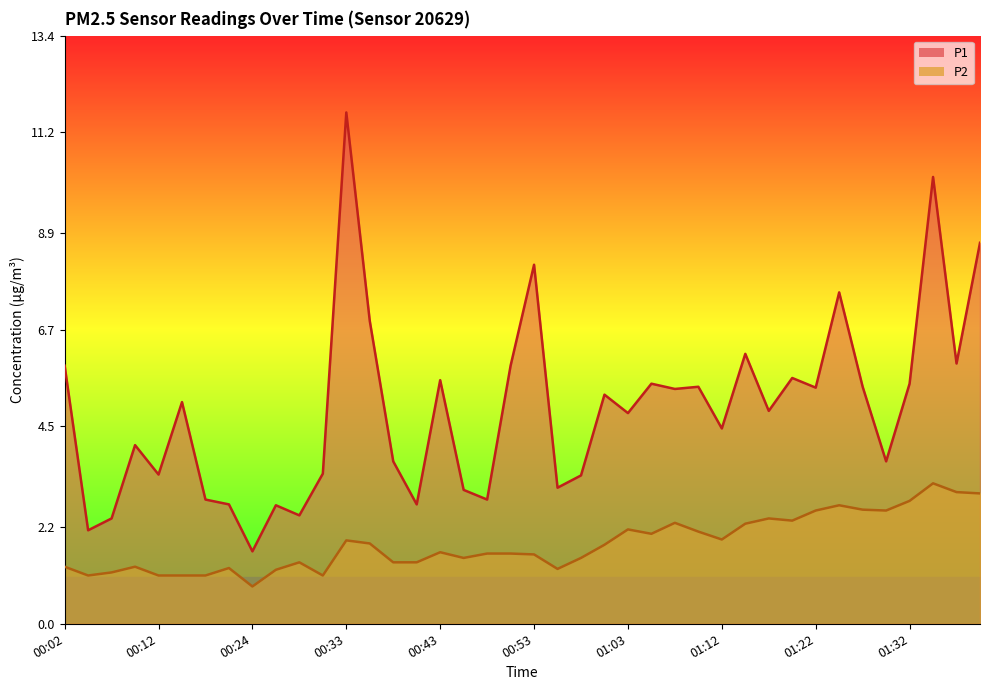

True or false: P2 and P1 intersect in this chart.

False